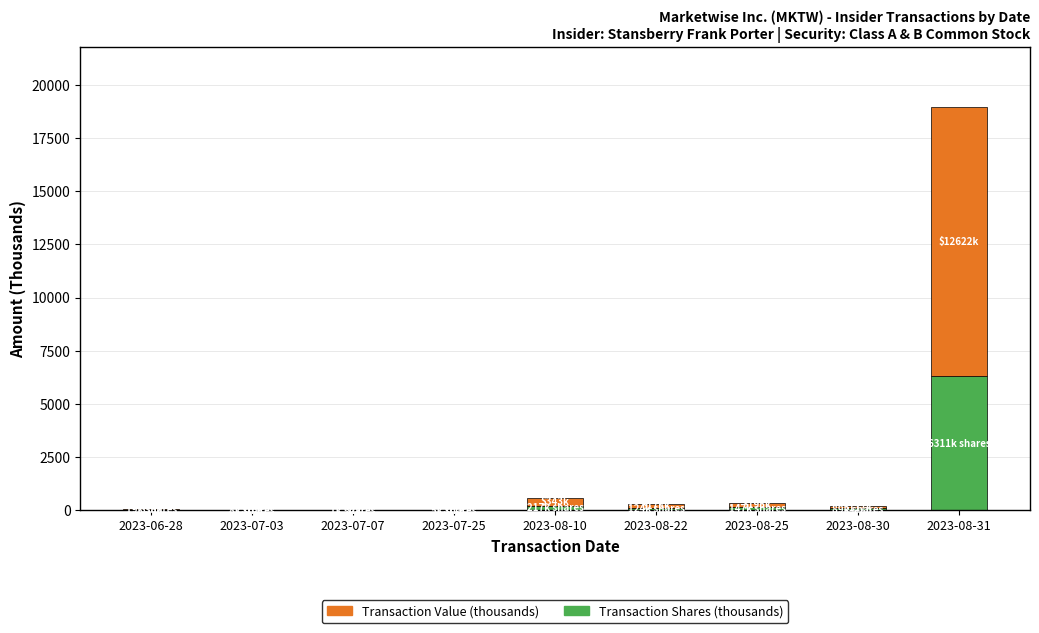

At which category is the sum across all series the highest?

2023-08-31